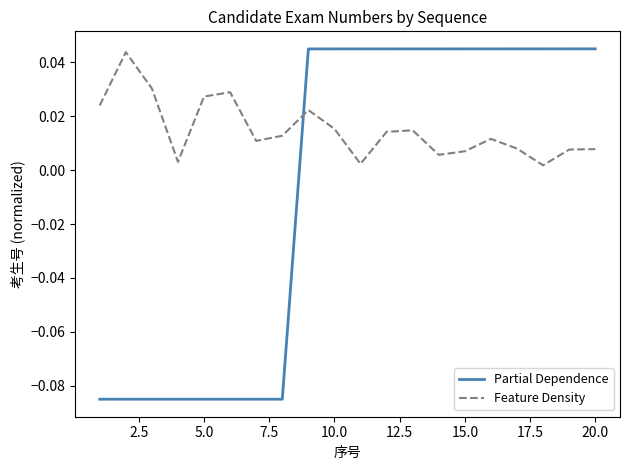

How many times do Partial Dependence and Feature Density cross each other?

1